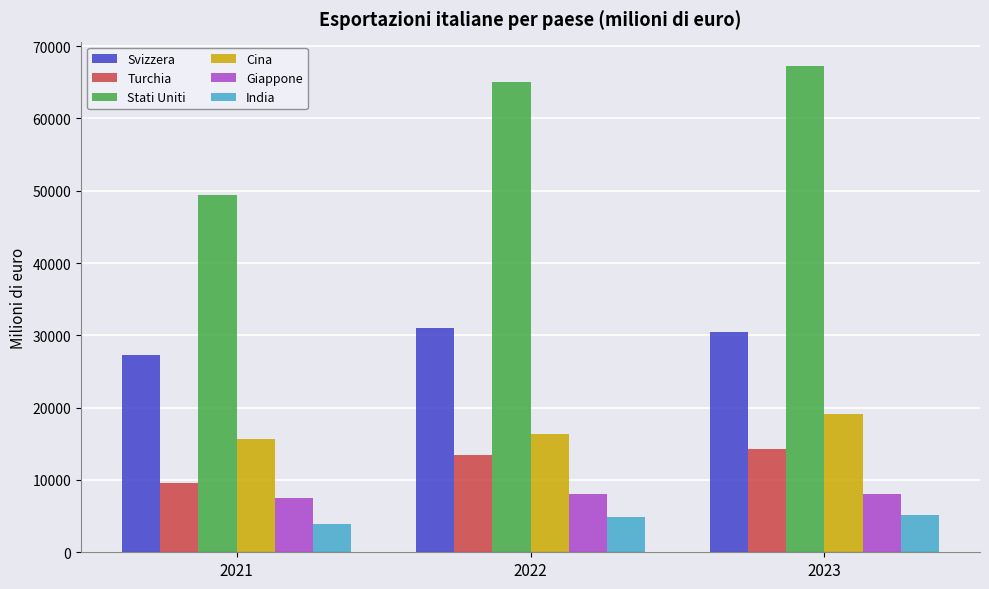

Rank the series by their maximum value, from lowest to highest.

India, Giappone, Turchia, Cina, Svizzera, Stati Uniti